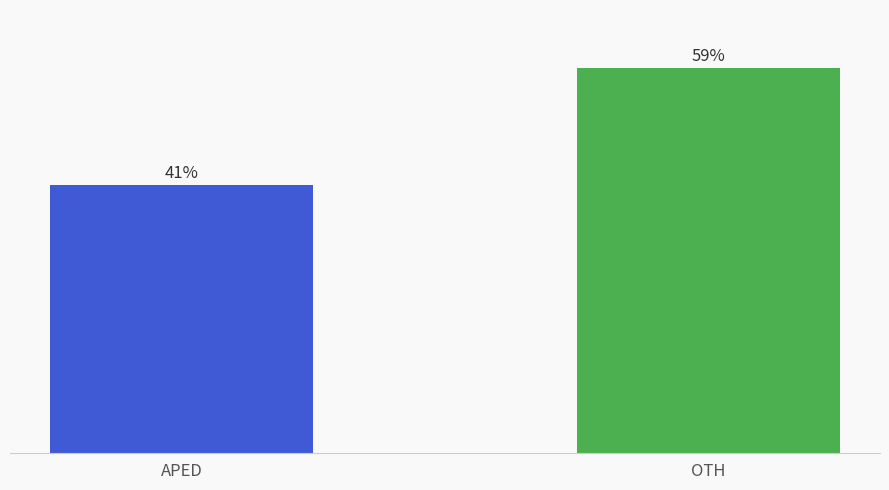

At which label does the data first exceed 58?

OTH